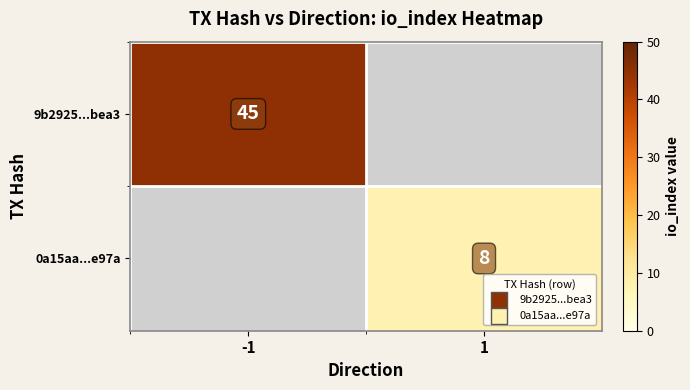

True or false: 9b2925...bea3 has a value of 45 at -1.

True